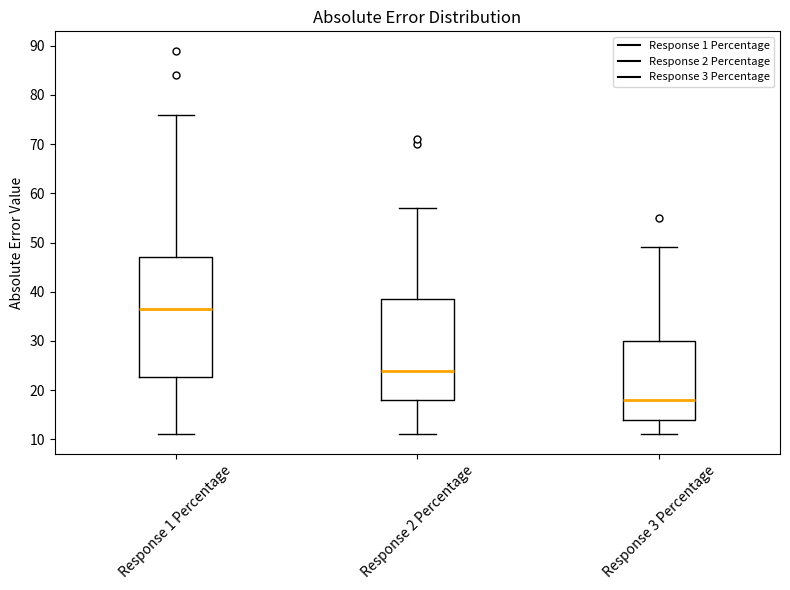

Reading left to right, read every box against the y-axis: the position of its median line, the range the box covers, and the ends of its whiskers. The values are not printed on the chart, so give them approximately, as read against the axis.

Response 1 Percentage: median 37, box 23 to 47, whiskers 11 to 76
Response 2 Percentage: median 24, box 18 to 39, whiskers 11 to 57
Response 3 Percentage: median 18, box 14 to 30, whiskers 11 to 49